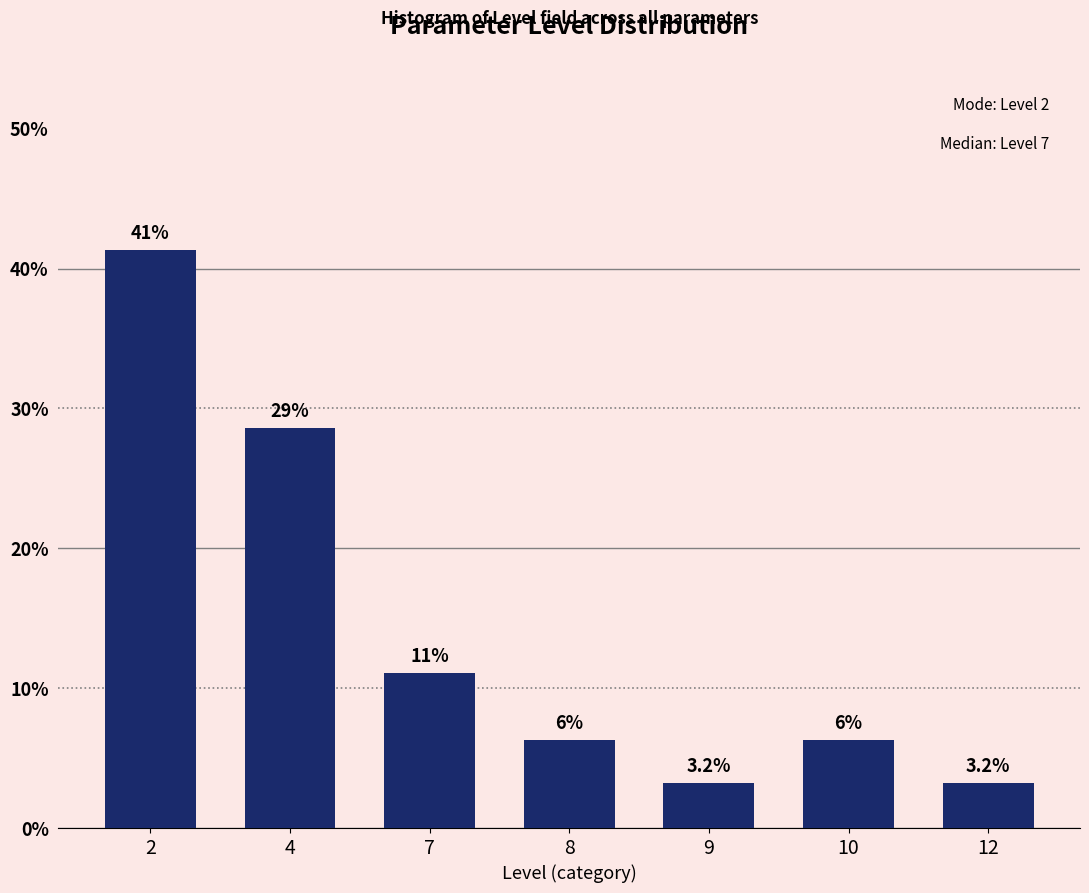

How many bars are there in total?

7